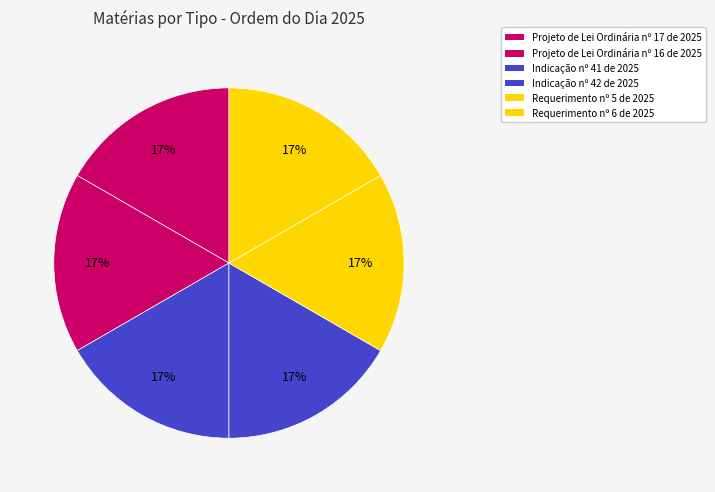

Count the number of slices in the pie.

6